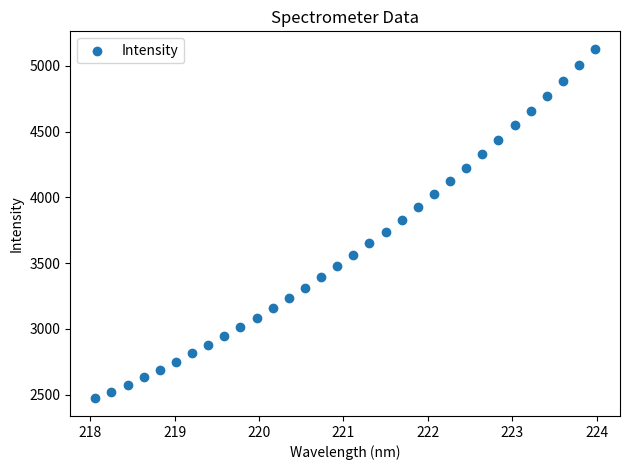

What is the range of X values (max minus min)?

5.9